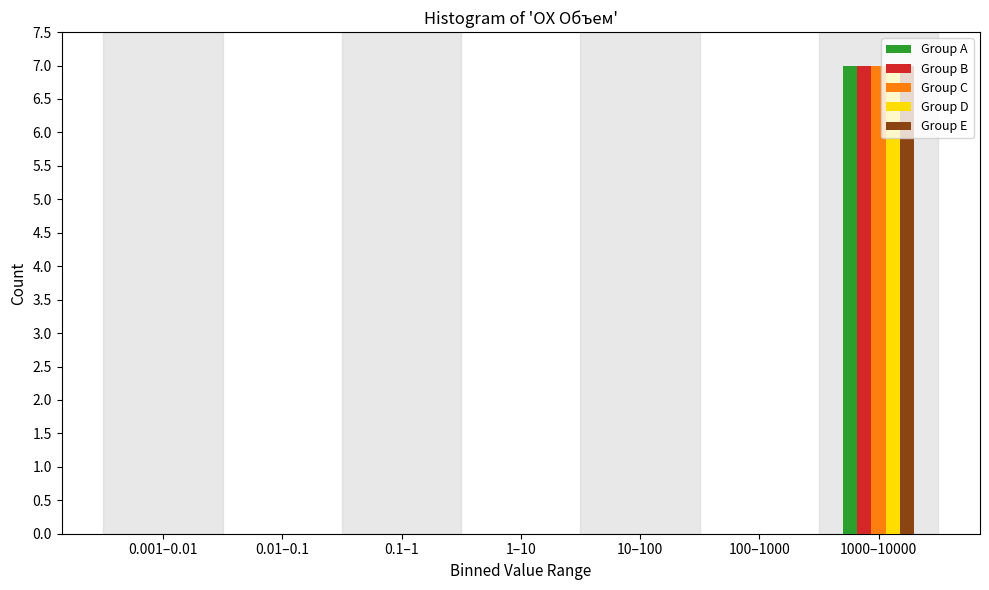

At which label does Group A reach its peak?

1000–10000